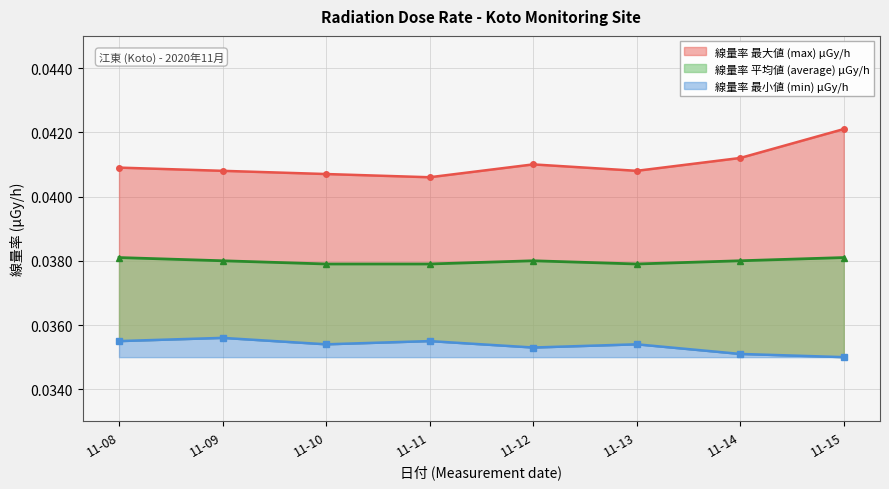

Reading right to left, transcribe all the data shown in this chart.

max: 11-15=0.0	11-14=0.0	11-13=0.0	11-12=0.0	11-11=0.0	11-10=0.0	11-09=0.0	11-08=0.0
min: 11-15=0.0	11-14=0.0	11-13=0.0	11-12=0.0	11-11=0.0	11-10=0.0	11-09=0.0	11-08=0.0
average: 11-15=0.0	11-14=0.0	11-13=0.0	11-12=0.0	11-11=0.0	11-10=0.0	11-09=0.0	11-08=0.0